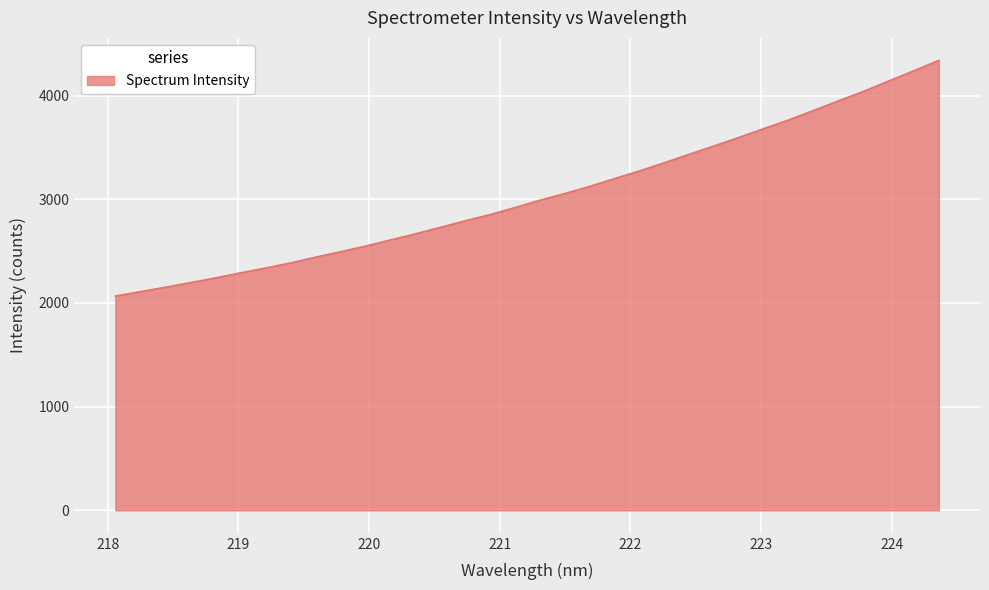

What is the minimum value shown in the chart?

2066.7